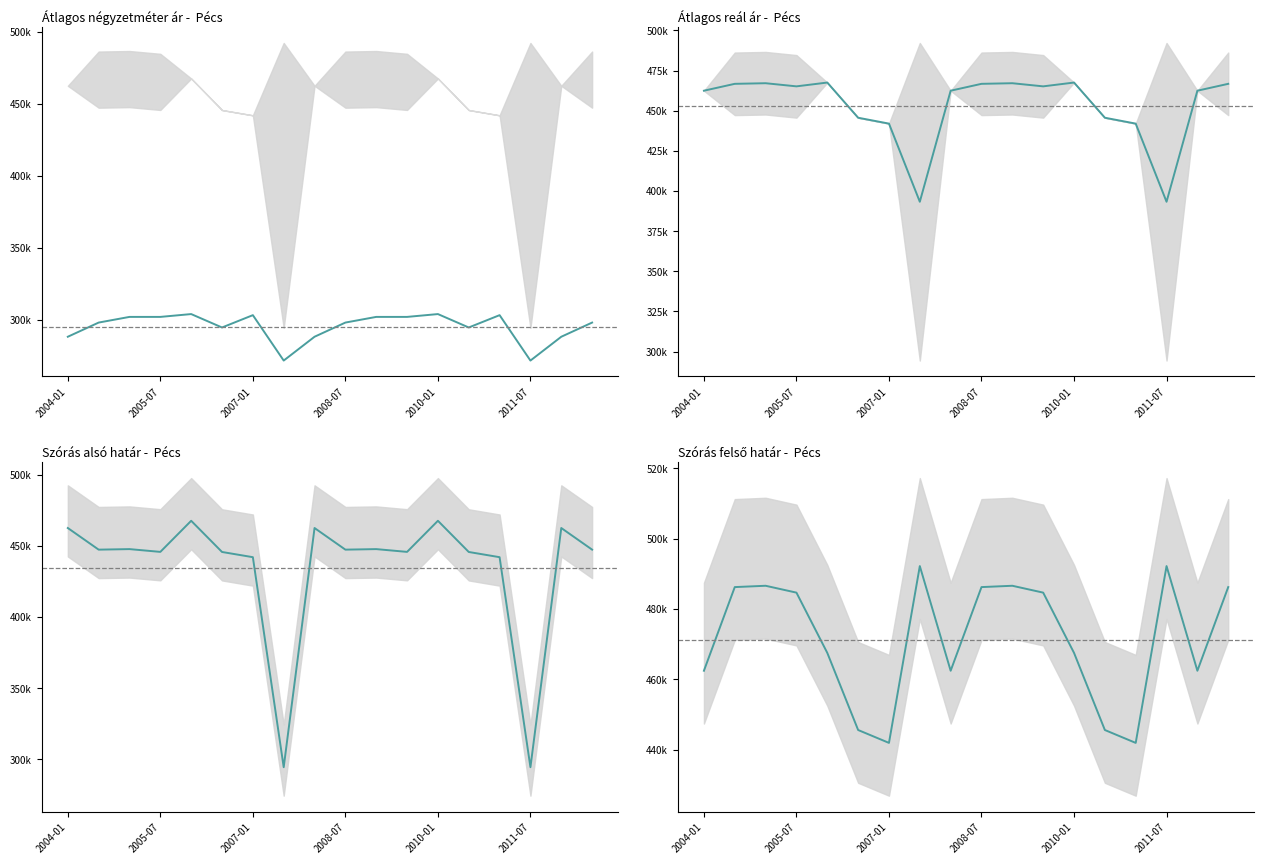

How many points are lower than both their immediate neighbors (excluding endpoints)?

4